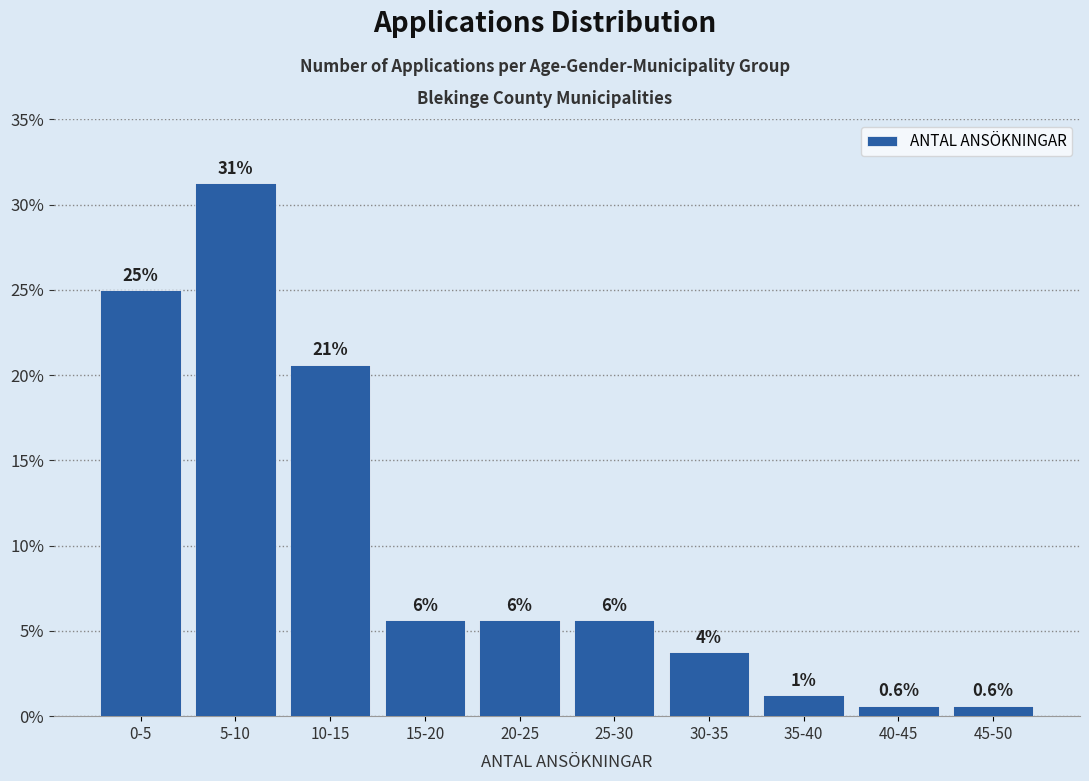

How many bars are there in total?

10